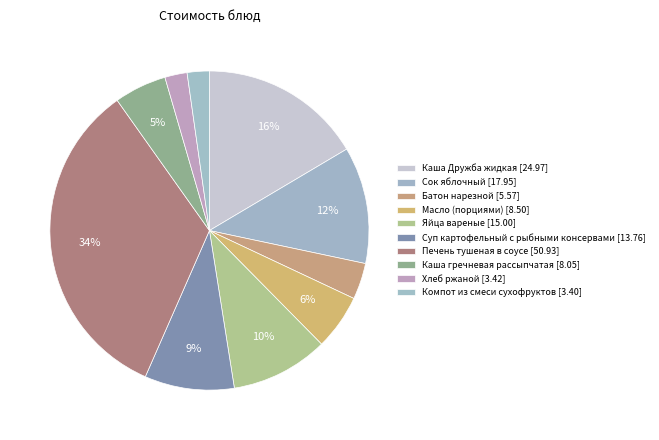

Which category has the smallest portion of the pie?

Компот из смеси сухофруктов